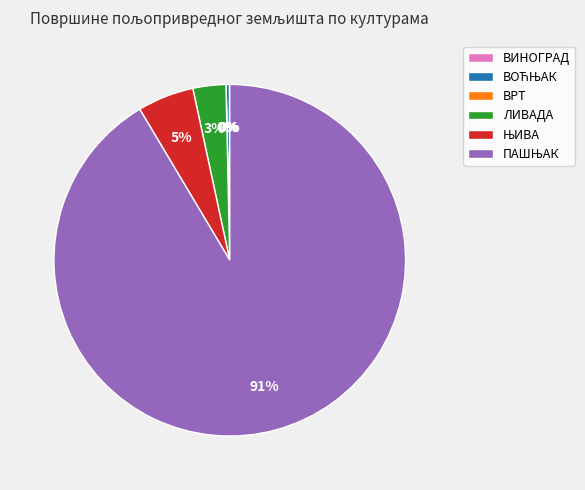

To the nearest percent, what is the average slice percentage?

17%